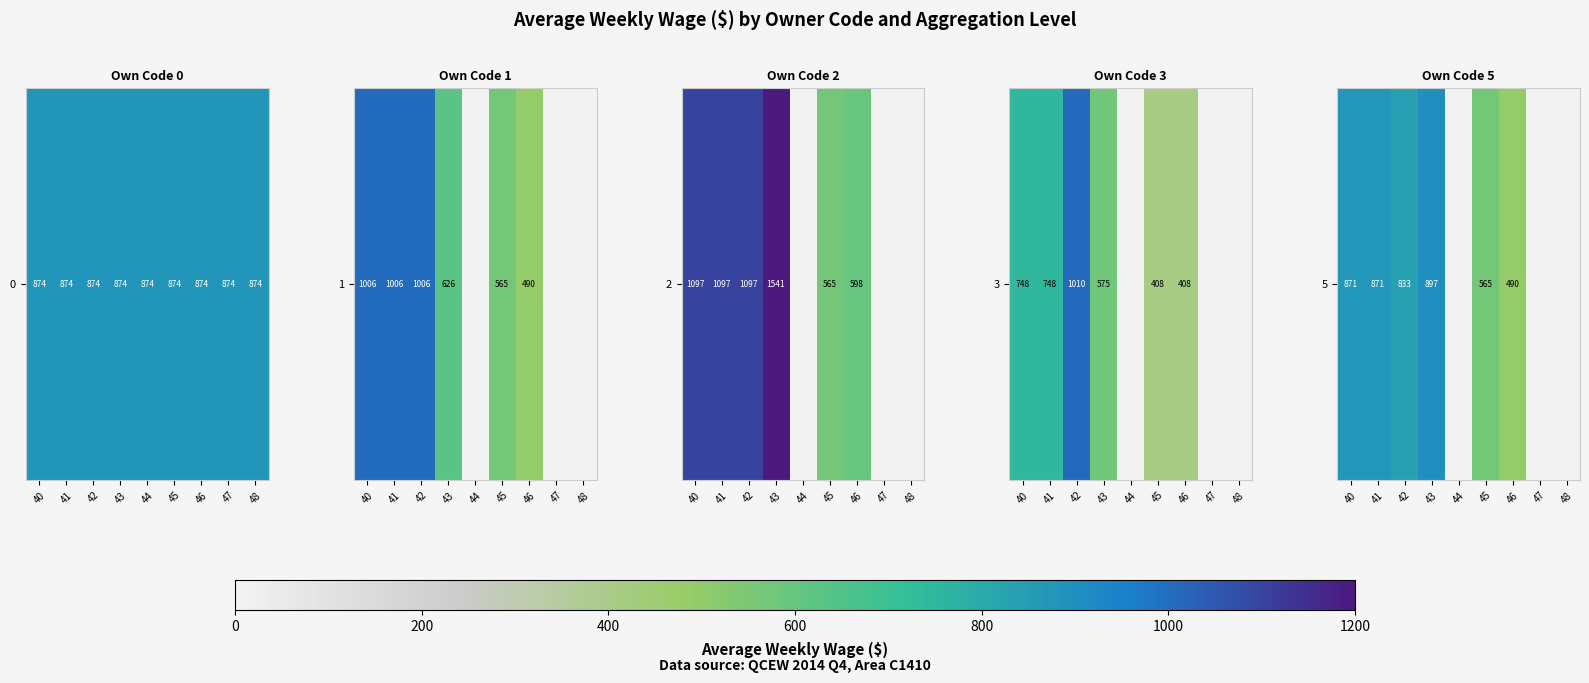

What is the change in value from 41 to 43?

+26